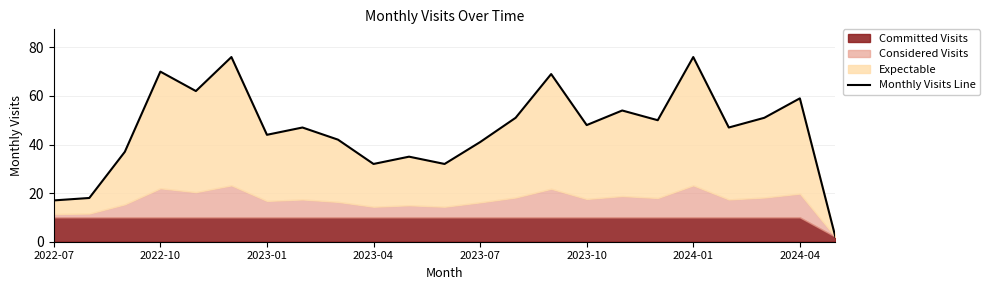

How many lines are shown in the chart?

1